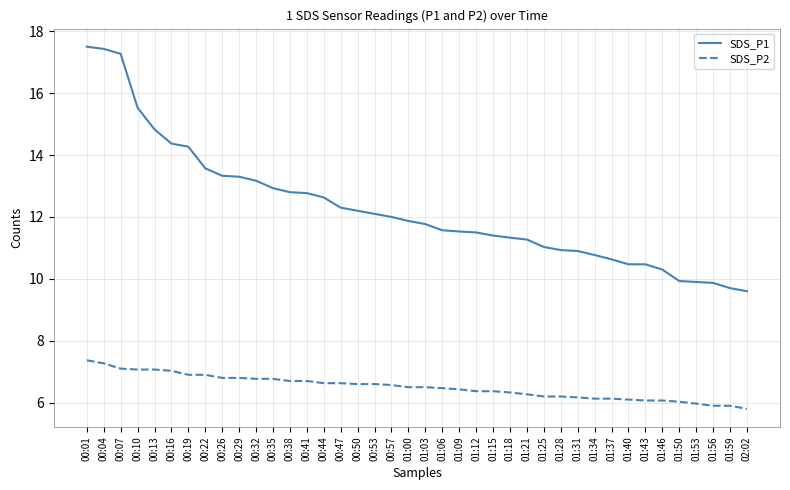

What is the lowest value of the SDS_P1 series?

9.6